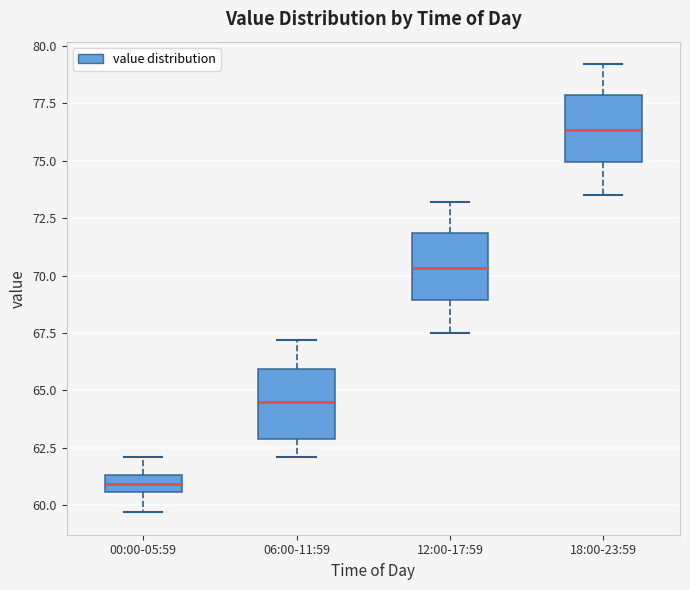

Which box has the lowest median line?

00:00-05:59